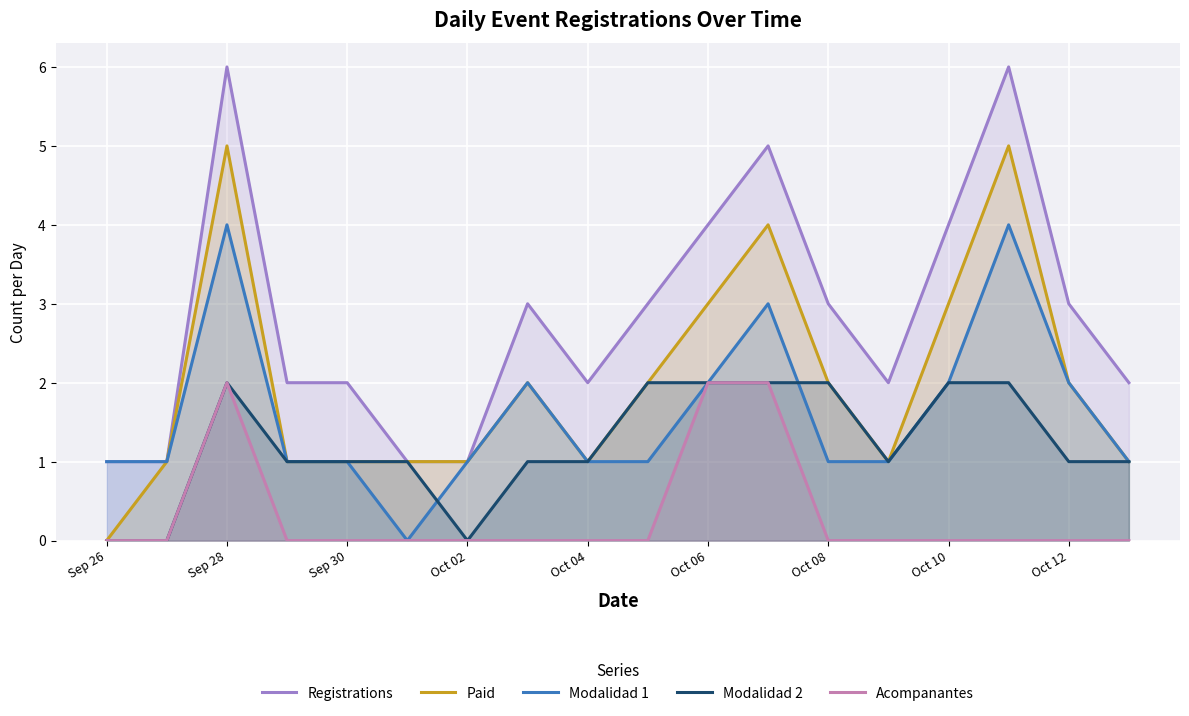

True or false: Registrations has a value of 4 at Oct 08.

False